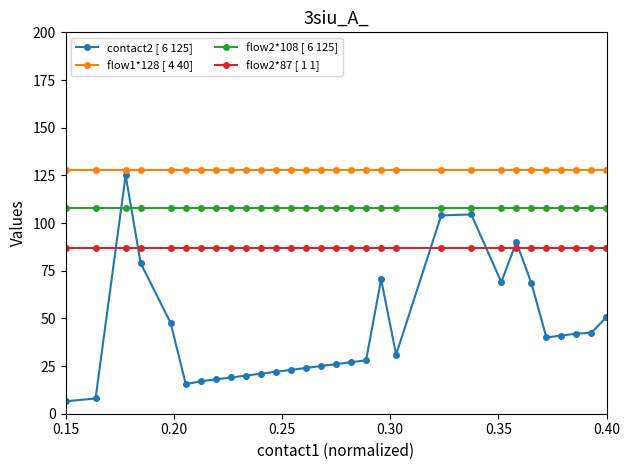

What are all the series names shown in the legend?

contact2 [ 6 125], flow1*128 [ 4 40], flow2*108 [ 6 125], flow2*87 [ 1 1]